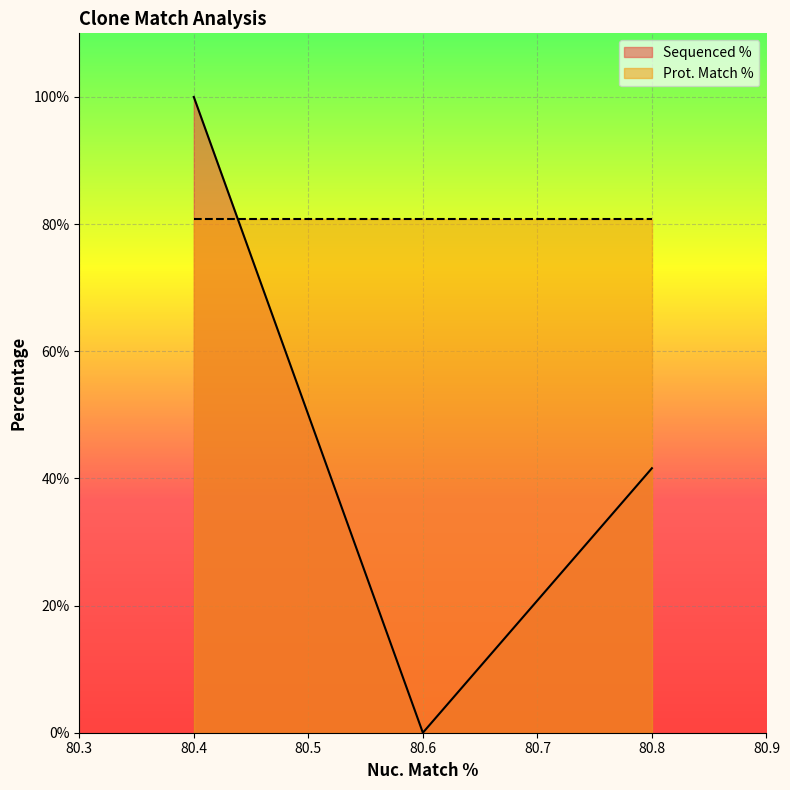

The value of Sequenced % at 80.8 is 74.2. True or false?

False